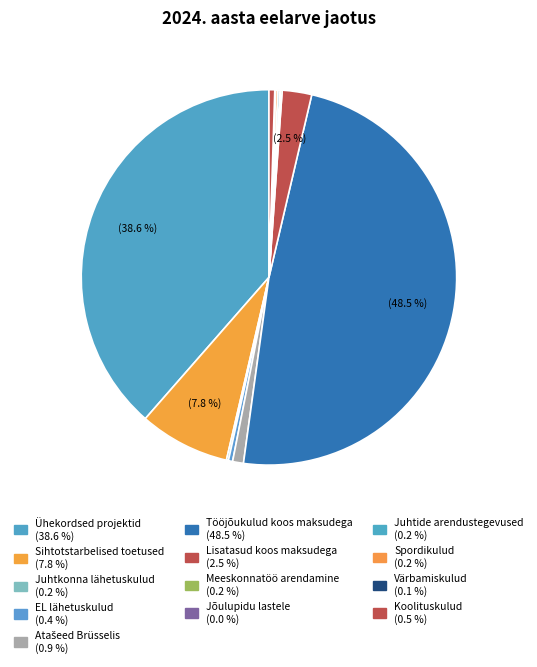

Count the number of slices in the pie.

13